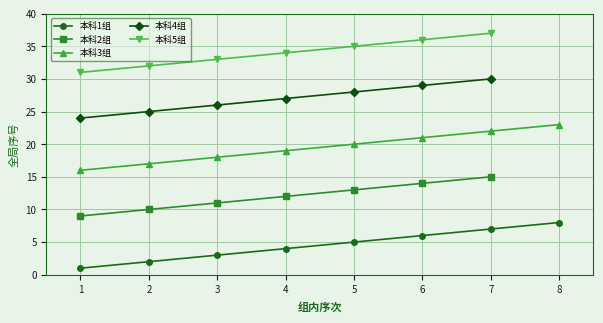

What is the value of the 本科1组 point at the 6th from the left?

6